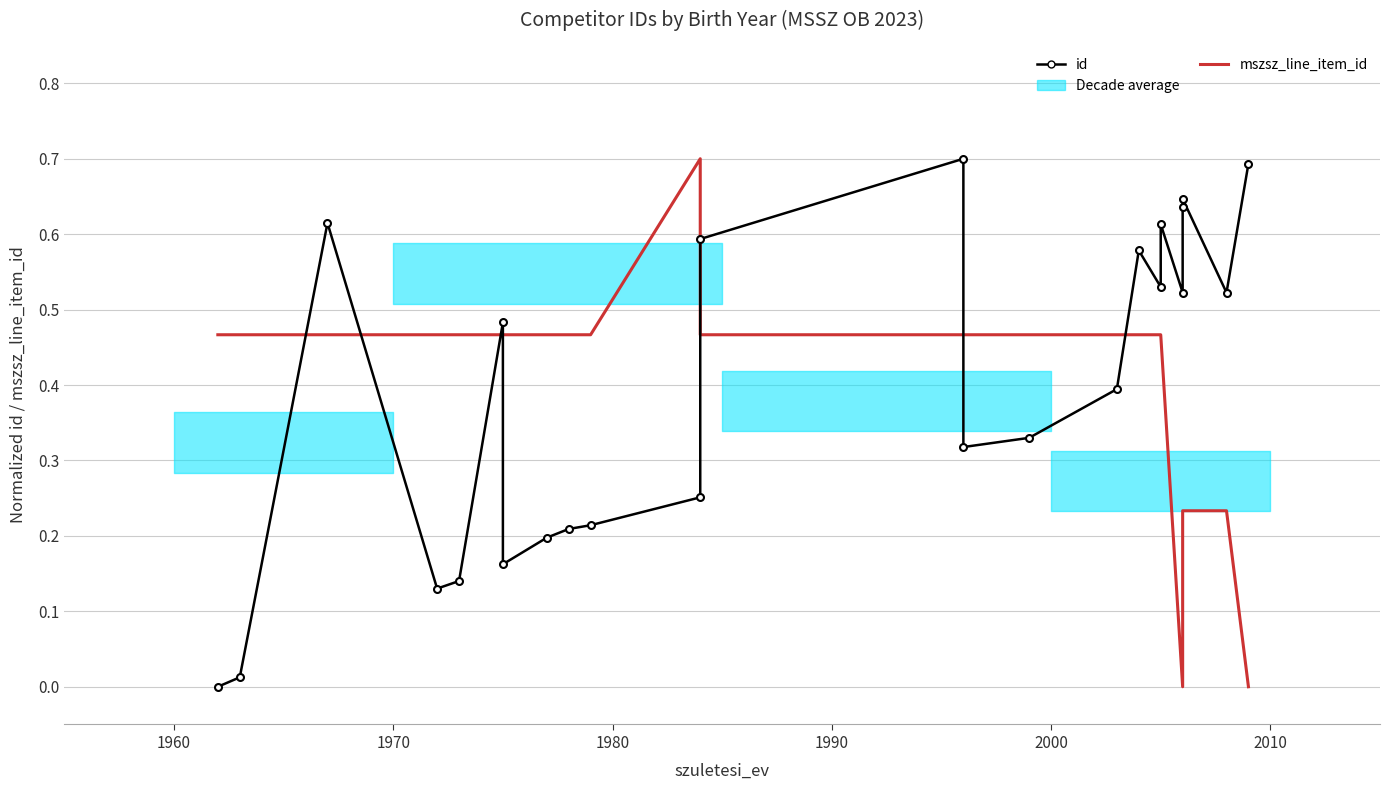

In id, how many points are higher than both neighbors (excluding endpoints)?

6